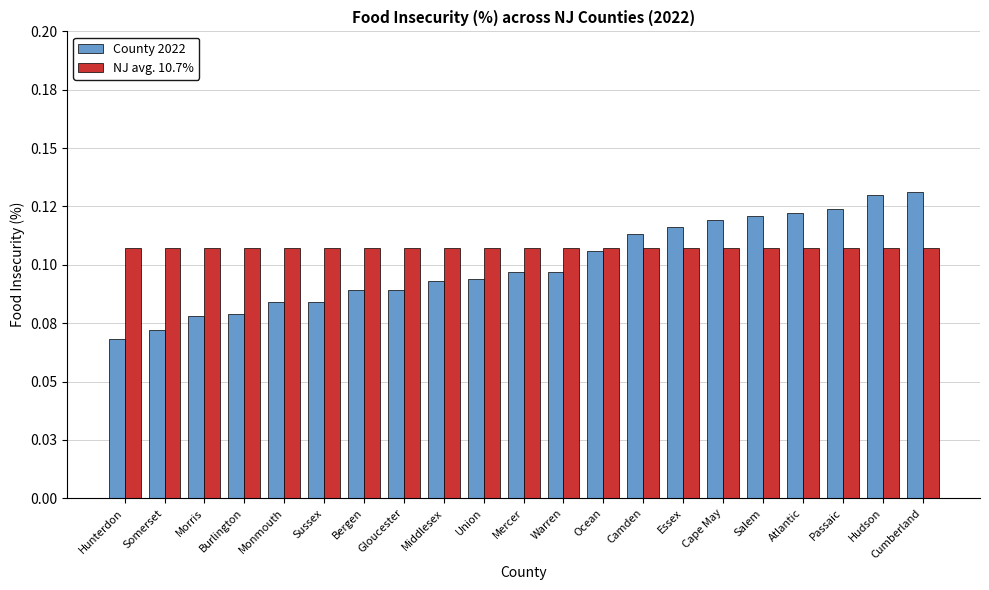

What is the value of the County 2022 bar at the 14th from the left?

0.1